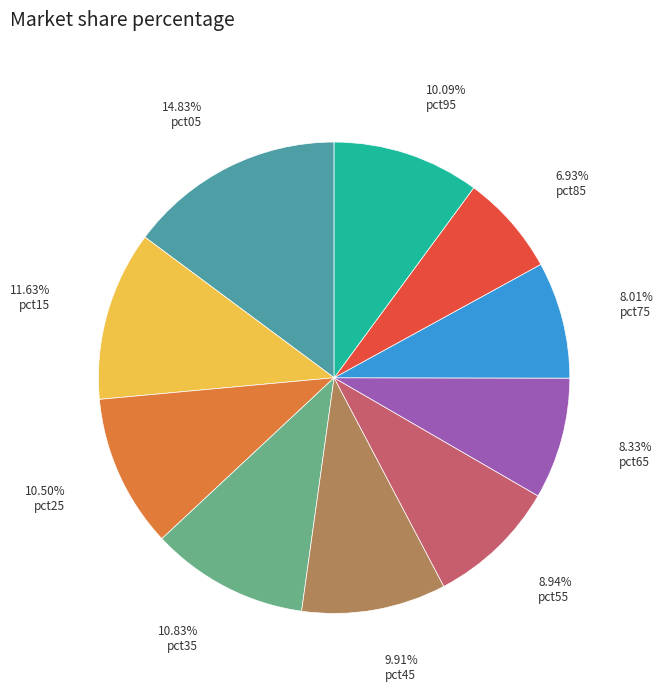

Does any single category account for the majority?

No